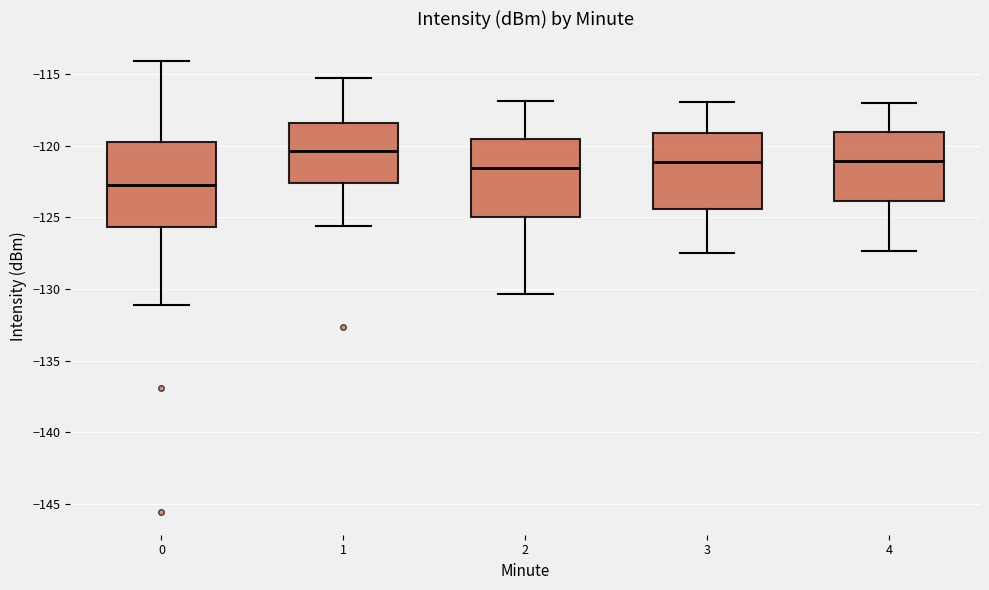

Which box has the highest median line?

1